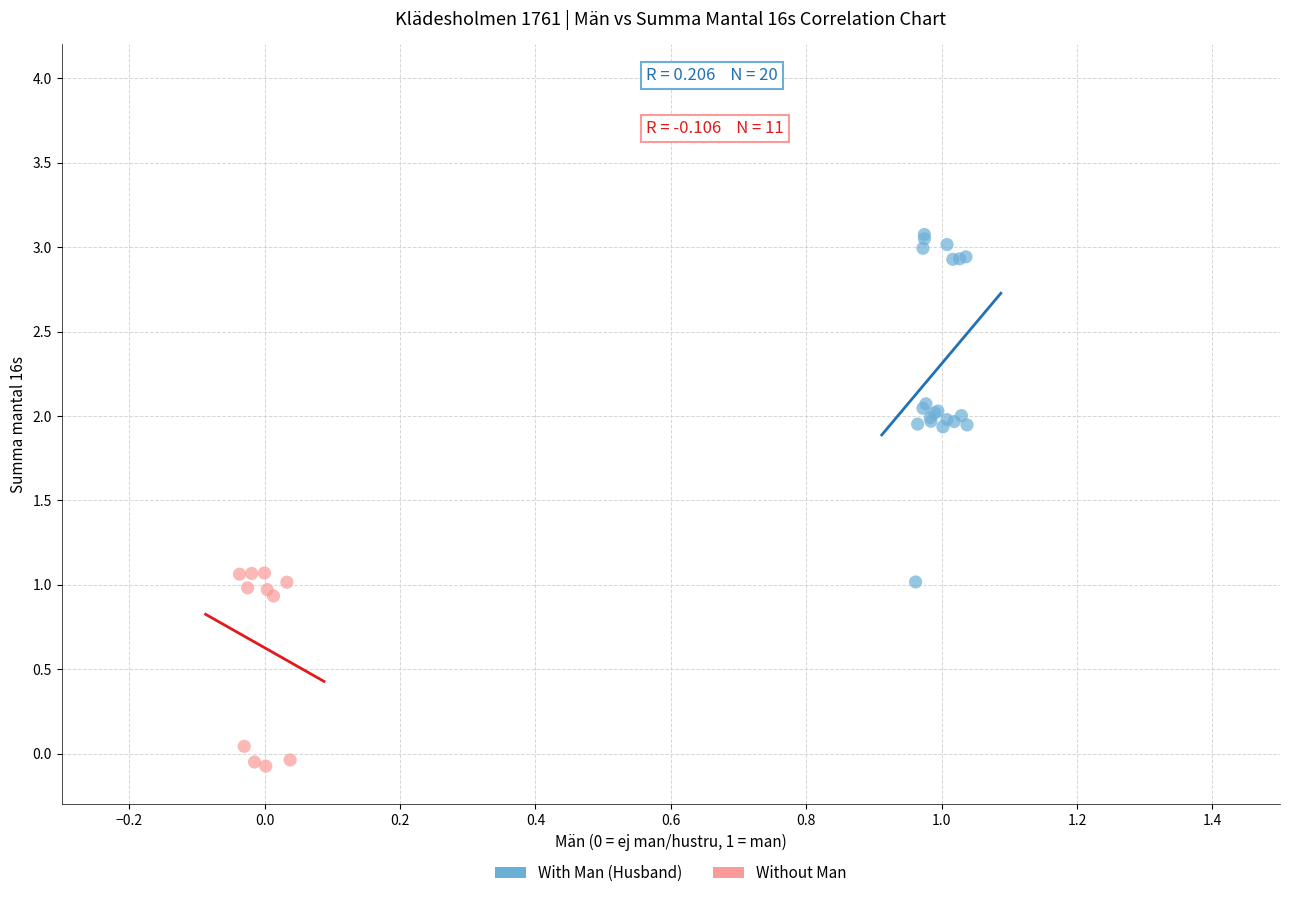

Which series has the largest Y range (max minus min)?

With Man (Husband)